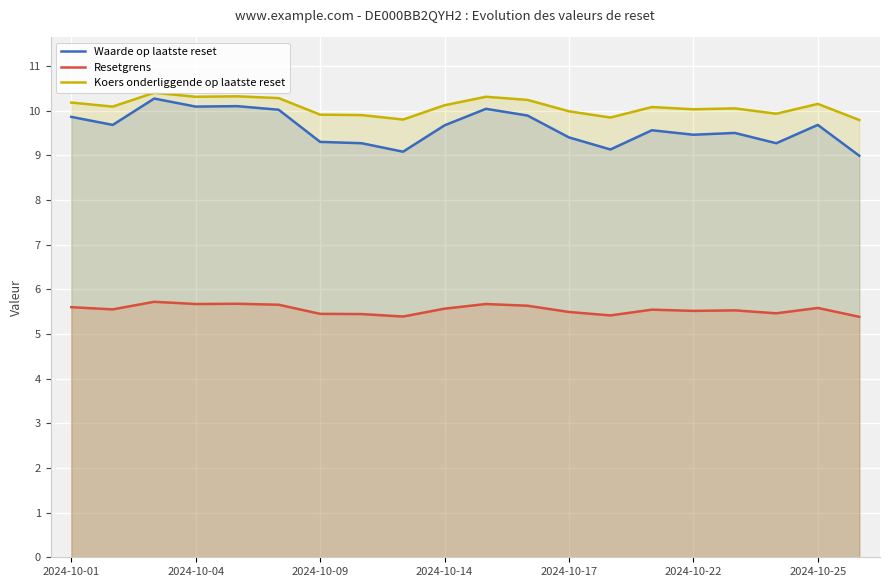

Which series changed the most between 2024-10-14 and 2024-10-17?

Waarde op laatste reset